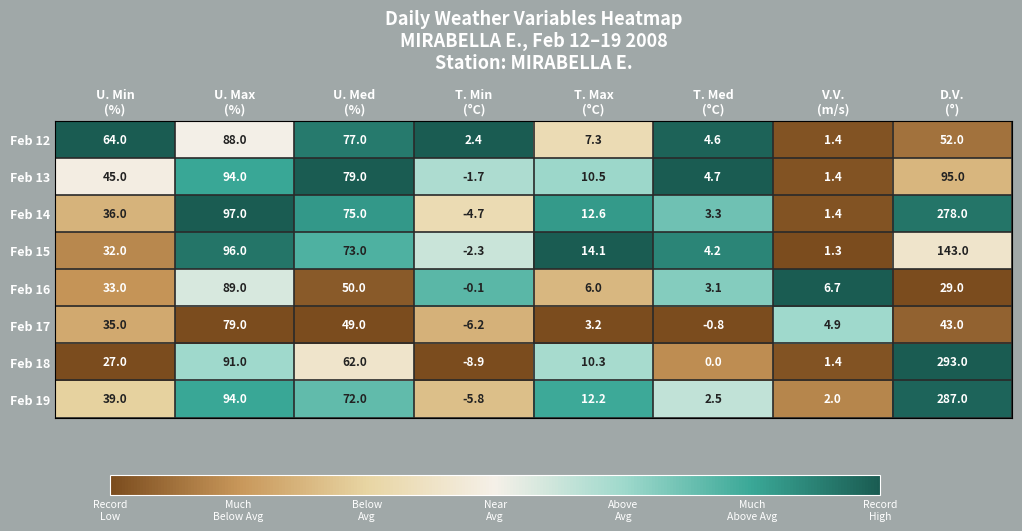

How many series are shown in this chart?

8